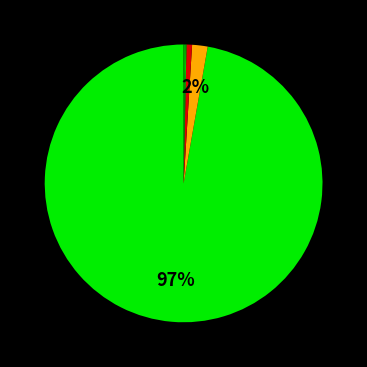

How many segments does this pie chart have?

5